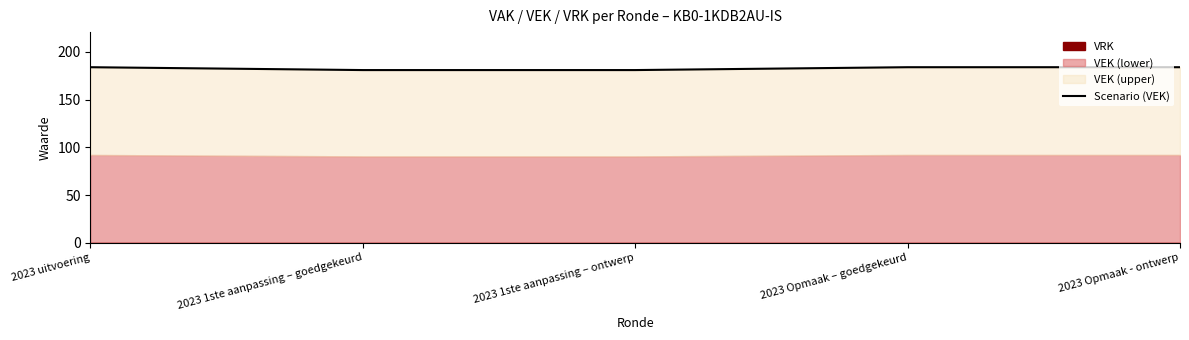

List the labels in order of value, smallest first.

2023 1ste aanpassing – goedgekeurd, 2023 1ste aanpassing – ontwerp, 2023 uitvoering, 2023 Opmaak – goedgekeurd, 2023 Opmaak - ontwerp